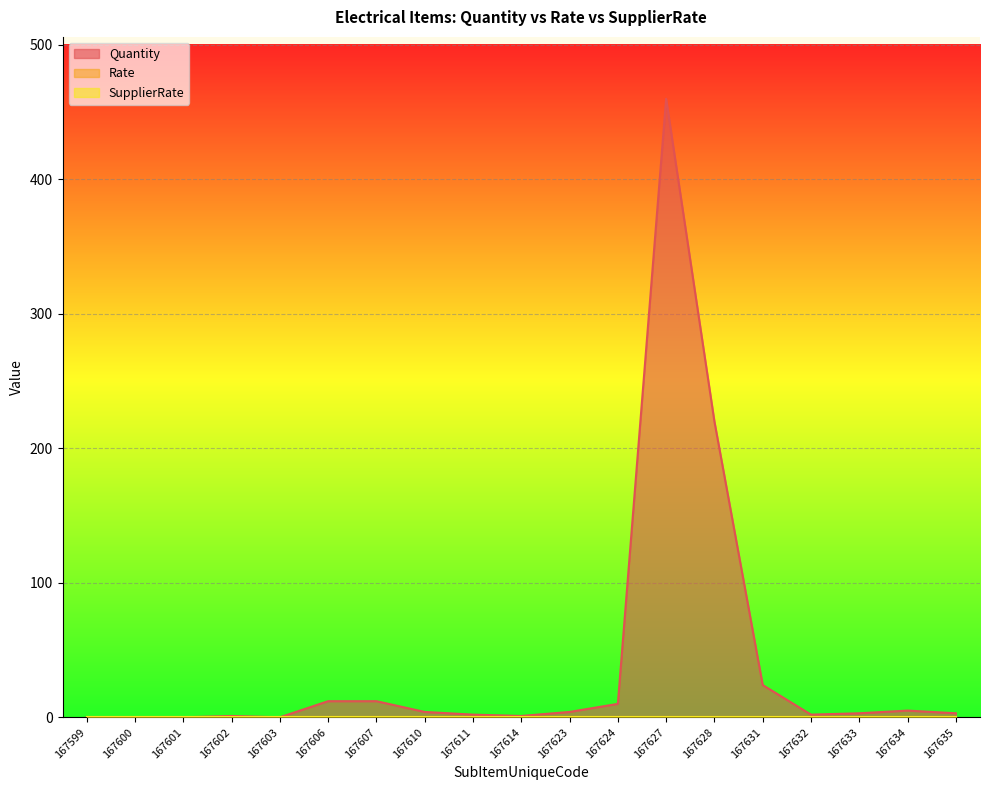

True or false: SupplierRate has more than 0 points higher than both neighbors.

False